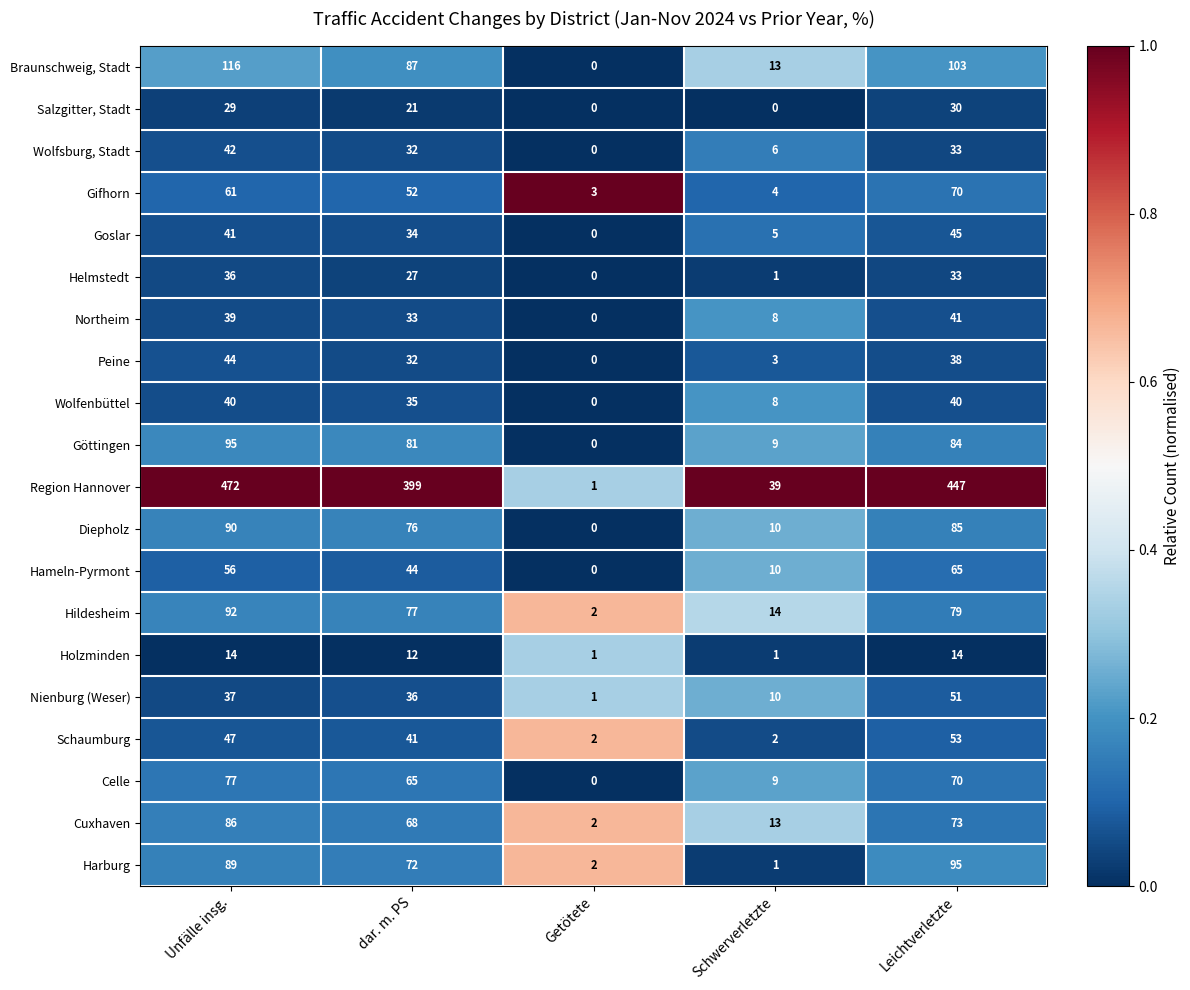

What is the spread (max minus min) of values at Leichtverletzte?

433